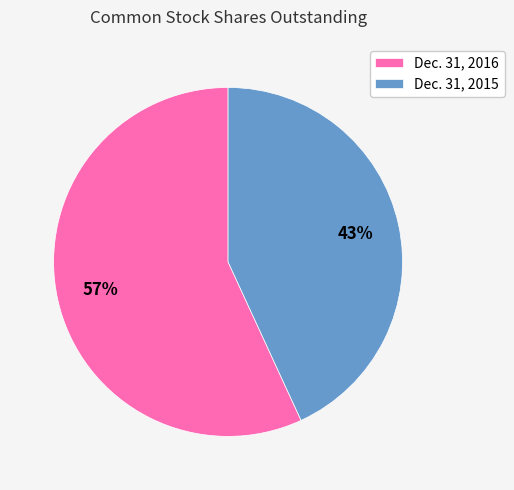

To the nearest percent, what is the difference between the largest and smallest slice percentages?

14%